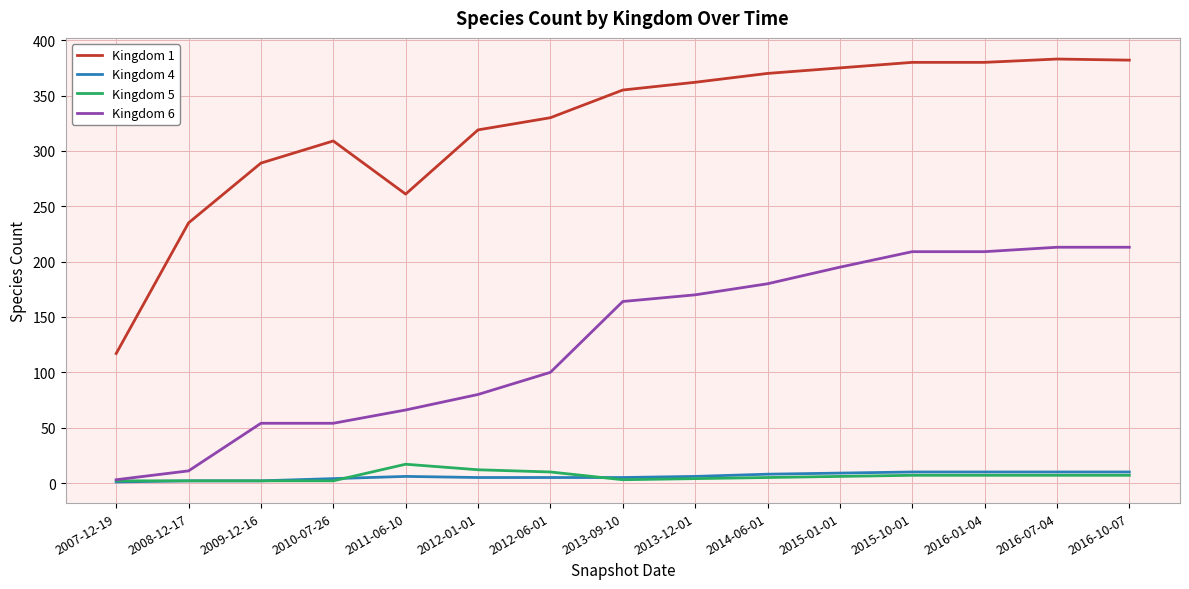

What is the average value of the Kingdom 5 series?

6